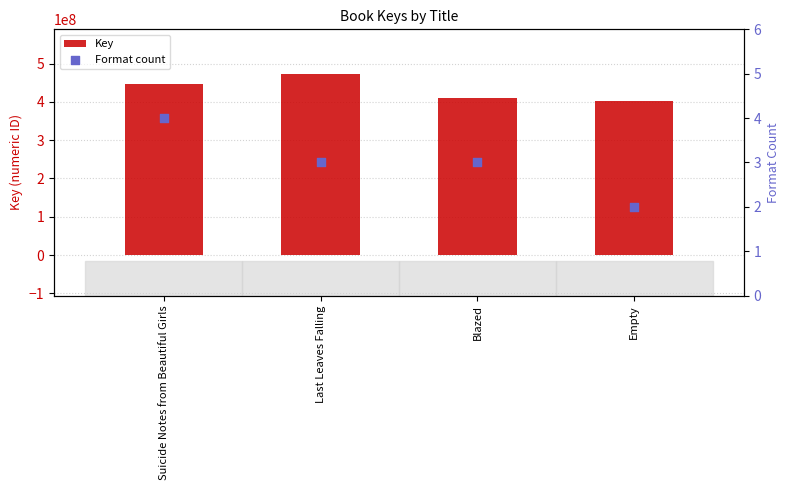

At which category is the sum across all series the highest?

Last Leaves Falling